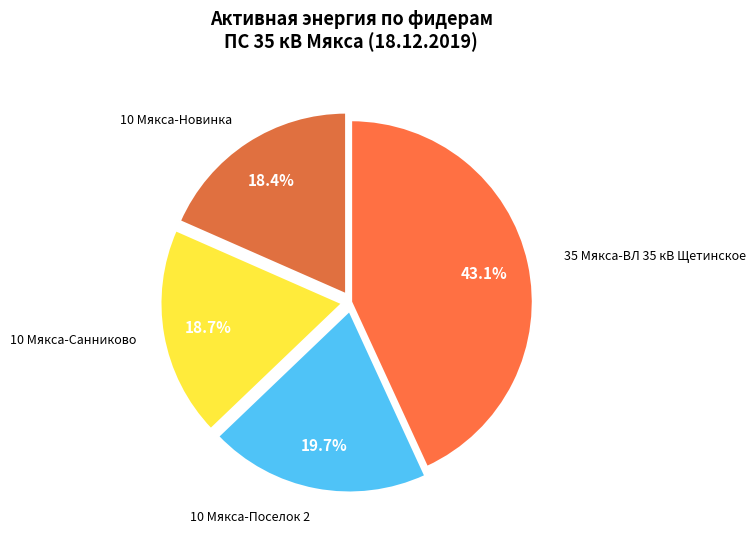

Count the number of slices in the pie.

4